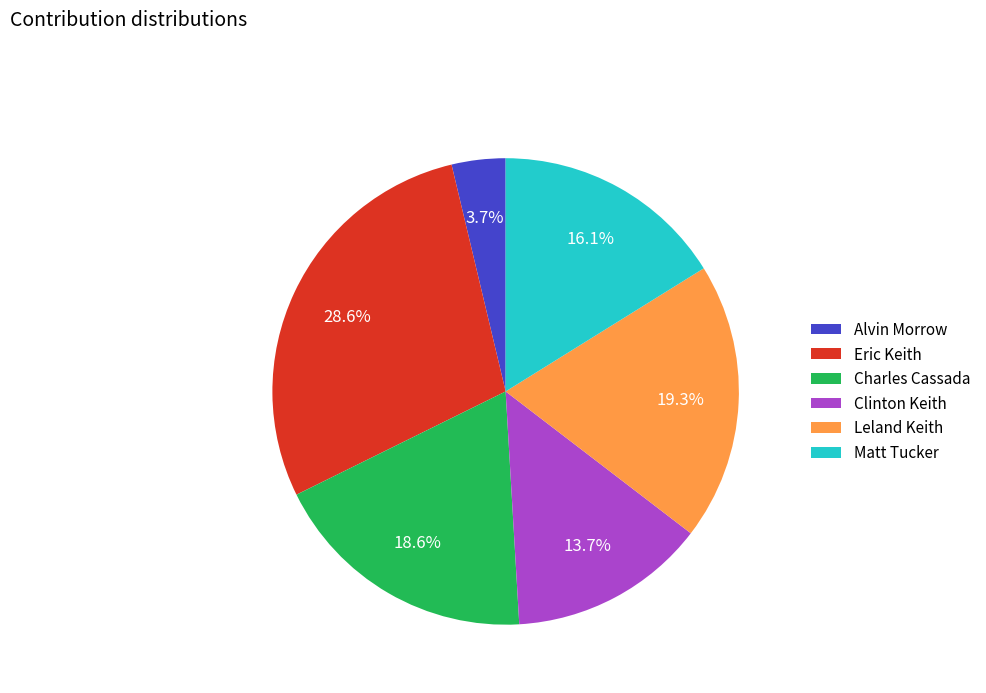

To the nearest percent, what percentage of the pie is Charles Cassada?

19%